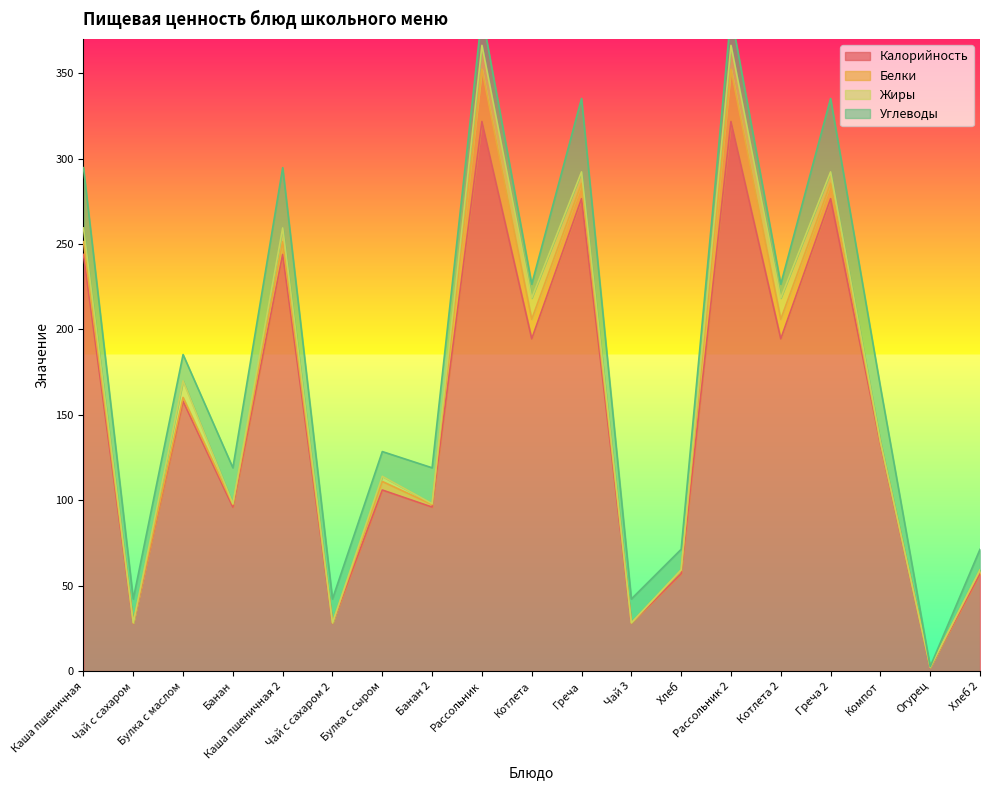

Reading left to right, what are all the values shown in this chart?

Калорийность: 243.9	28.0	158.0	96.0	243.9	28.0	106.0	96.0	321.7	194.5	276.5	28.0	57.0	321.7	194.5	276.5	133.0	2.1	57.0
Белки: 7.4	0.2	2.2	1.5	7.4	0.2	5.0	1.5	30.7	11.4	8.9	0.2	1.9	30.7	11.4	8.9	0.7	0.1	1.9
Жиры: 8.1	0.0	9.7	0.5	8.1	0.0	3.0	0.5	13.9	12.4	6.7	0.0	0.3	13.9	12.4	6.7	0.8	0.0	0.3
Углеводы: 35.3	14.0	15.4	21.0	35.3	14.0	14.5	21.0	18.3	8.1	43.0	14.0	12.0	18.3	8.1	43.0	32.0	0.4	12.0